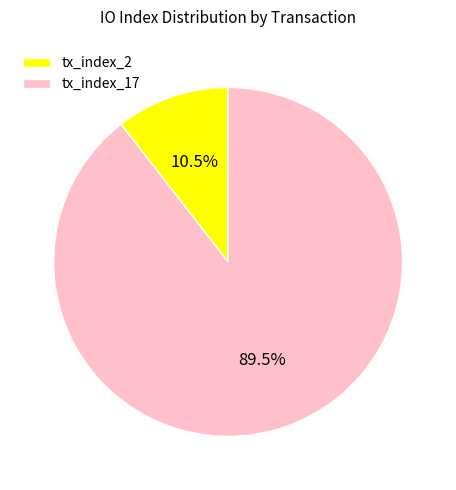

What portion of the pie excludes tx_index_2?

89.5%